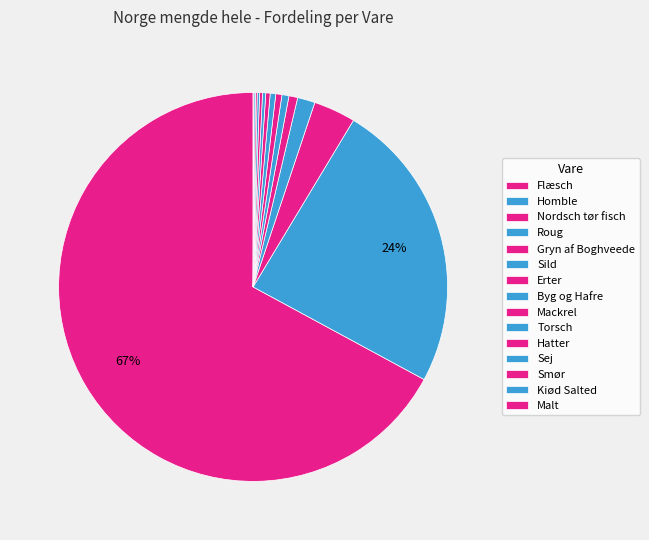

Between Roug and Nordsch tør fisch, which is larger?

Nordsch tør fisch